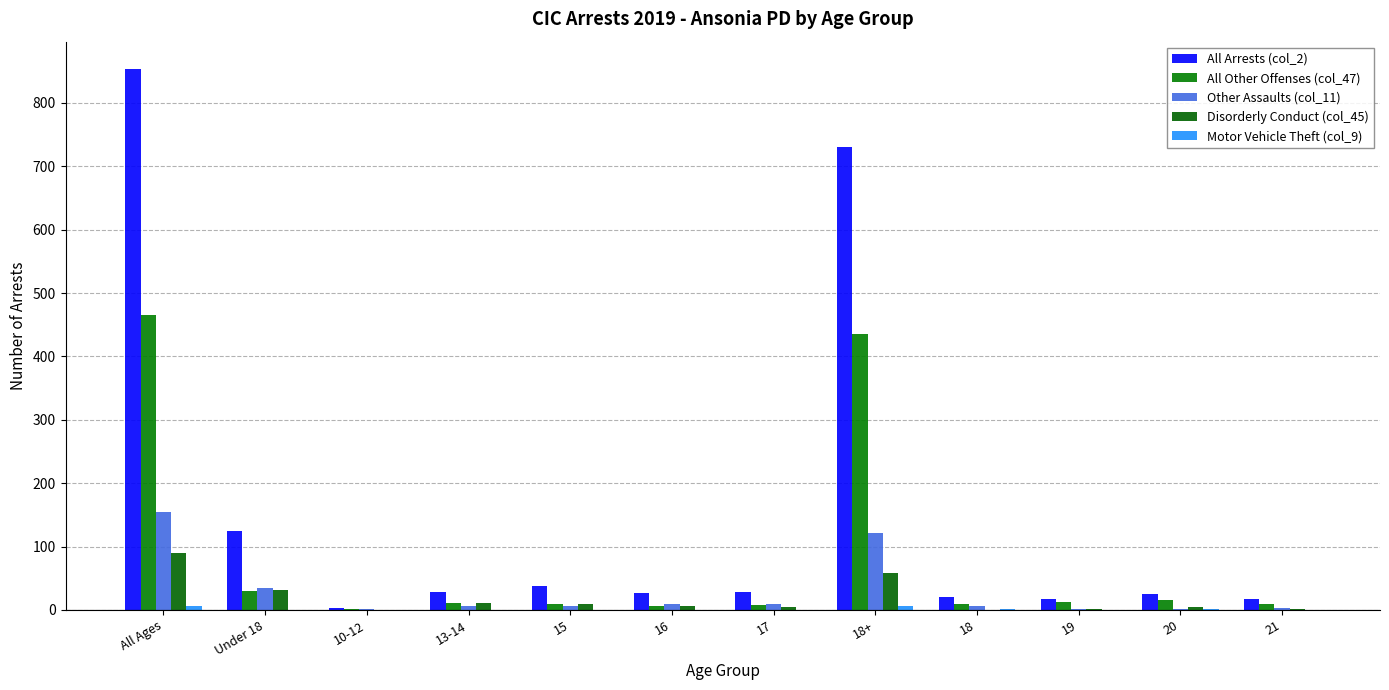

At which category is the sum across all series the highest?

All Ages